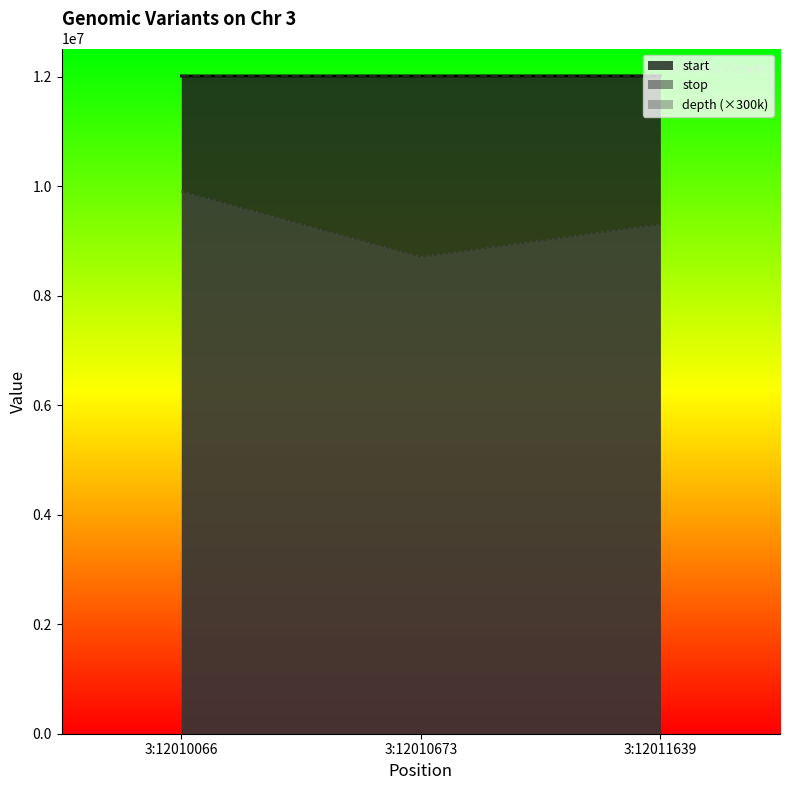

What is the minimum value shown in the chart?

8700000